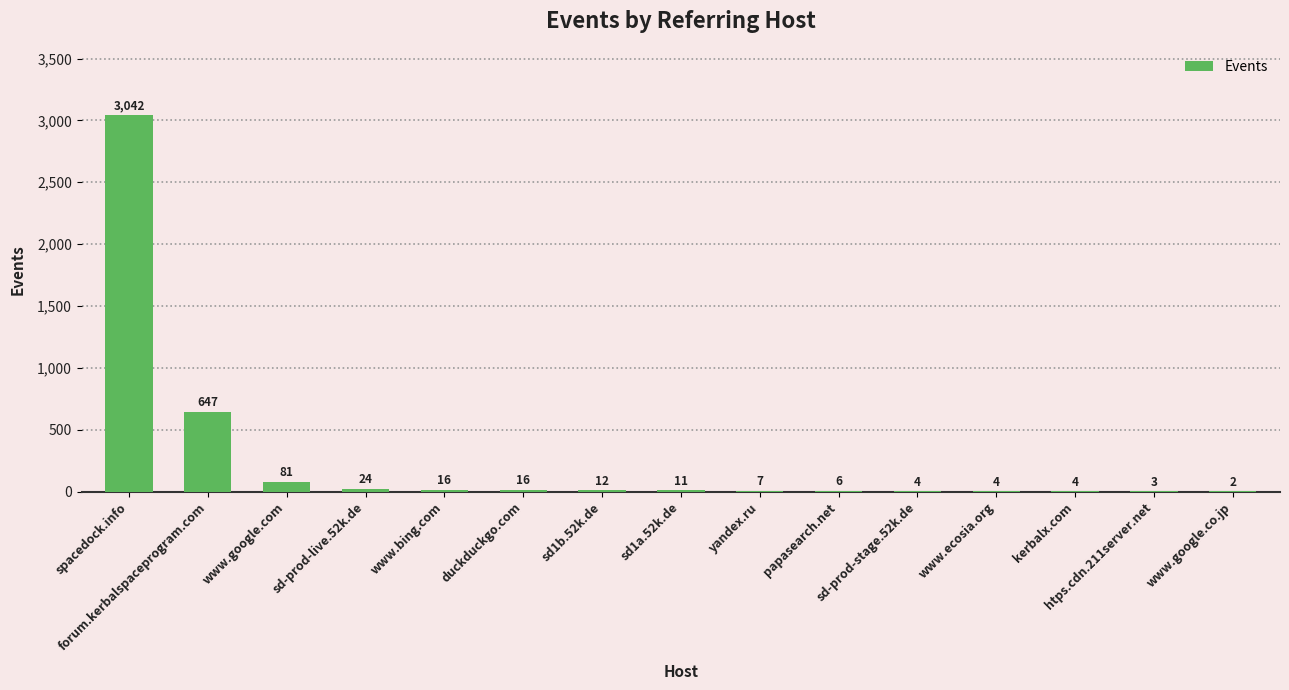

Count the number of categories in the chart.

15